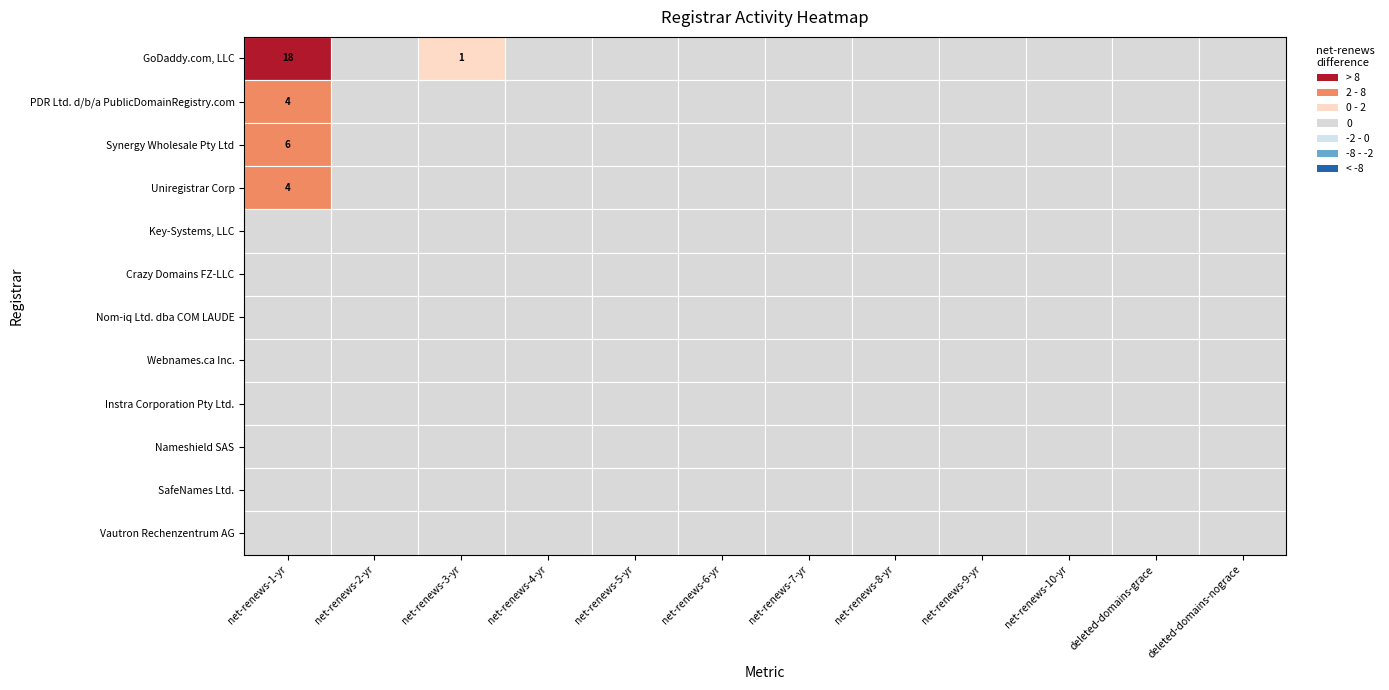

Reading left to right, transcribe all the data shown in this chart.

GoDaddy.com, LLC: net-renews-1-yr=18	net-renews-2-yr=0	net-renews-3-yr=1	net-renews-4-yr=0	net-renews-5-yr=0	net-renews-6-yr=0	net-renews-7-yr=0	net-renews-8-yr=0	net-renews-9-yr=0	net-renews-10-yr=0	deleted-domains-grace=0	deleted-domains-nograce=0
PDR Ltd. d/b/a PublicDomainRegistry.com: net-renews-1-yr=4	net-renews-2-yr=0	net-renews-3-yr=0	net-renews-4-yr=0	net-renews-5-yr=0	net-renews-6-yr=0	net-renews-7-yr=0	net-renews-8-yr=0	net-renews-9-yr=0	net-renews-10-yr=0	deleted-domains-grace=0	deleted-domains-nograce=0
Synergy Wholesale Pty Ltd: net-renews-1-yr=6	net-renews-2-yr=0	net-renews-3-yr=0	net-renews-4-yr=0	net-renews-5-yr=0	net-renews-6-yr=0	net-renews-7-yr=0	net-renews-8-yr=0	net-renews-9-yr=0	net-renews-10-yr=0	deleted-domains-grace=0	deleted-domains-nograce=0
Uniregistrar Corp: net-renews-1-yr=4	net-renews-2-yr=0	net-renews-3-yr=0	net-renews-4-yr=0	net-renews-5-yr=0	net-renews-6-yr=0	net-renews-7-yr=0	net-renews-8-yr=0	net-renews-9-yr=0	net-renews-10-yr=0	deleted-domains-grace=0	deleted-domains-nograce=0
Key-Systems, LLC: net-renews-1-yr=0	net-renews-2-yr=0	net-renews-3-yr=0	net-renews-4-yr=0	net-renews-5-yr=0	net-renews-6-yr=0	net-renews-7-yr=0	net-renews-8-yr=0	net-renews-9-yr=0	net-renews-10-yr=0	deleted-domains-grace=0	deleted-domains-nograce=0
Crazy Domains FZ-LLC: net-renews-1-yr=0	net-renews-2-yr=0	net-renews-3-yr=0	net-renews-4-yr=0	net-renews-5-yr=0	net-renews-6-yr=0	net-renews-7-yr=0	net-renews-8-yr=0	net-renews-9-yr=0	net-renews-10-yr=0	deleted-domains-grace=0	deleted-domains-nograce=0
Nom-iq Ltd. dba COM LAUDE: net-renews-1-yr=0	net-renews-2-yr=0	net-renews-3-yr=0	net-renews-4-yr=0	net-renews-5-yr=0	net-renews-6-yr=0	net-renews-7-yr=0	net-renews-8-yr=0	net-renews-9-yr=0	net-renews-10-yr=0	deleted-domains-grace=0	deleted-domains-nograce=0
Webnames.ca Inc.: net-renews-1-yr=0	net-renews-2-yr=0	net-renews-3-yr=0	net-renews-4-yr=0	net-renews-5-yr=0	net-renews-6-yr=0	net-renews-7-yr=0	net-renews-8-yr=0	net-renews-9-yr=0	net-renews-10-yr=0	deleted-domains-grace=0	deleted-domains-nograce=0
Instra Corporation Pty Ltd.: net-renews-1-yr=0	net-renews-2-yr=0	net-renews-3-yr=0	net-renews-4-yr=0	net-renews-5-yr=0	net-renews-6-yr=0	net-renews-7-yr=0	net-renews-8-yr=0	net-renews-9-yr=0	net-renews-10-yr=0	deleted-domains-grace=0	deleted-domains-nograce=0
Nameshield SAS: net-renews-1-yr=0	net-renews-2-yr=0	net-renews-3-yr=0	net-renews-4-yr=0	net-renews-5-yr=0	net-renews-6-yr=0	net-renews-7-yr=0	net-renews-8-yr=0	net-renews-9-yr=0	net-renews-10-yr=0	deleted-domains-grace=0	deleted-domains-nograce=0
SafeNames Ltd.: net-renews-1-yr=0	net-renews-2-yr=0	net-renews-3-yr=0	net-renews-4-yr=0	net-renews-5-yr=0	net-renews-6-yr=0	net-renews-7-yr=0	net-renews-8-yr=0	net-renews-9-yr=0	net-renews-10-yr=0	deleted-domains-grace=0	deleted-domains-nograce=0
Vautron Rechenzentrum AG: net-renews-1-yr=0	net-renews-2-yr=0	net-renews-3-yr=0	net-renews-4-yr=0	net-renews-5-yr=0	net-renews-6-yr=0	net-renews-7-yr=0	net-renews-8-yr=0	net-renews-9-yr=0	net-renews-10-yr=0	deleted-domains-grace=0	deleted-domains-nograce=0